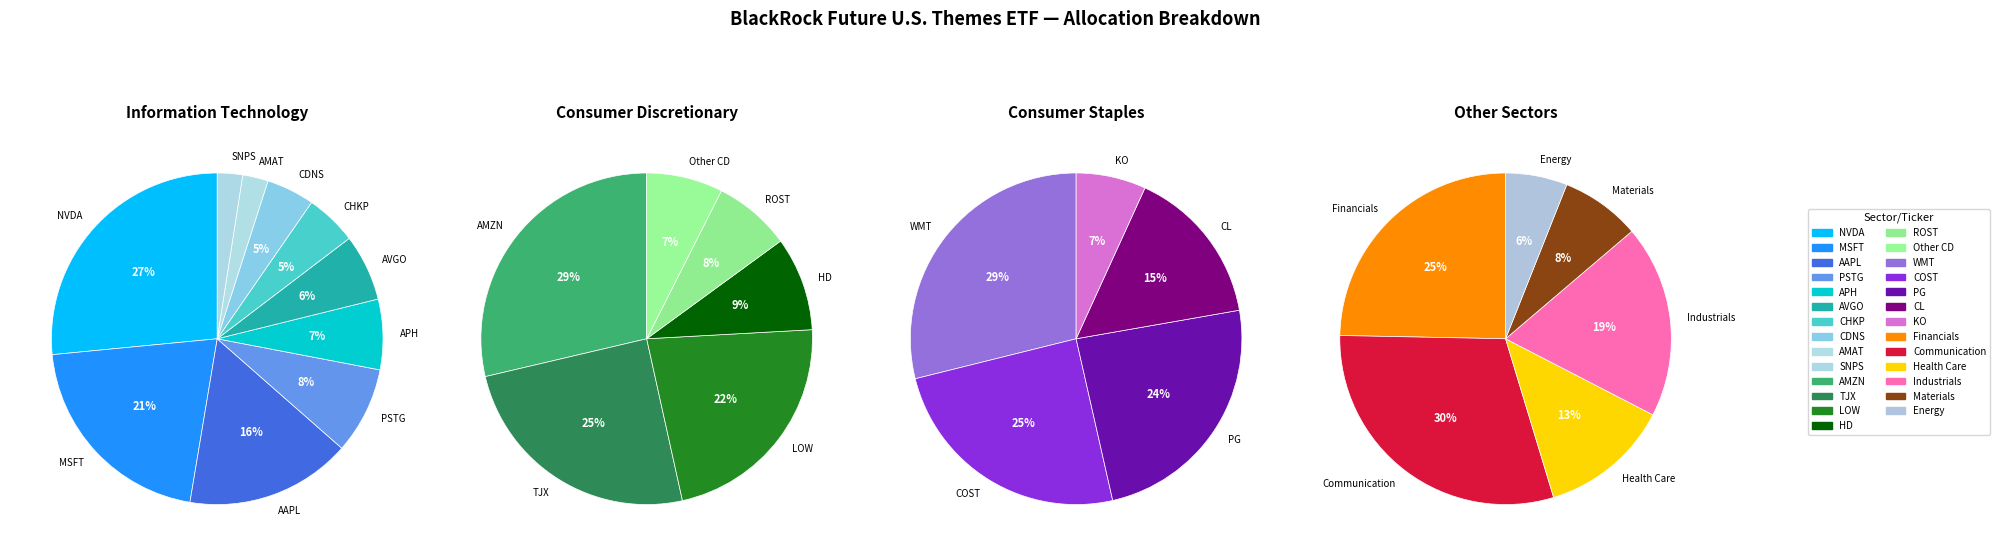

Combined, do Communication and Other account for over 50%?

No